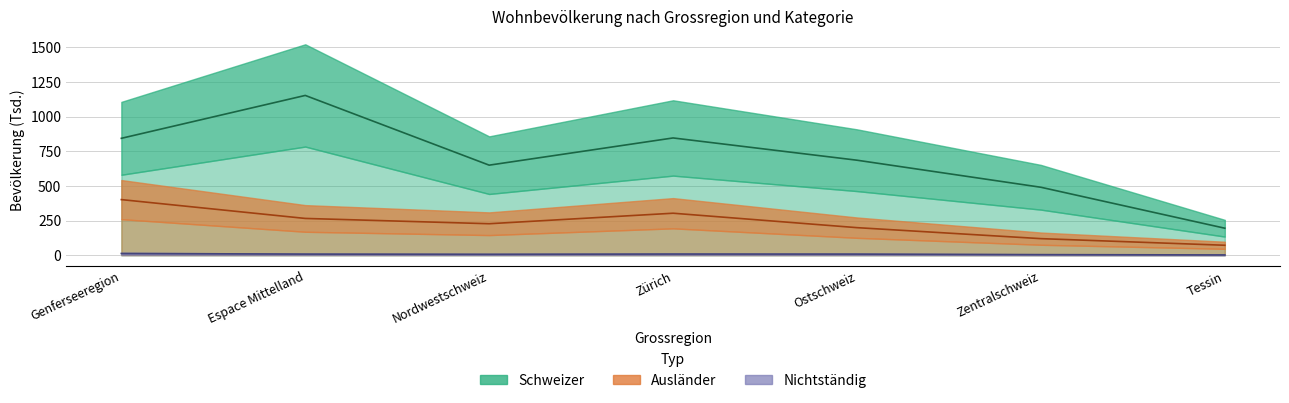

Which has a higher value, Zentralschweiz or Tessin?

Zentralschweiz